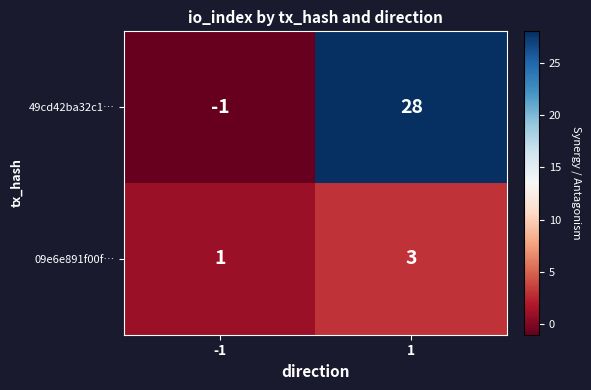

Is the value of 49cd42ba32c1… at -1 greater than the value of 09e6e891f00f… at 1?

No